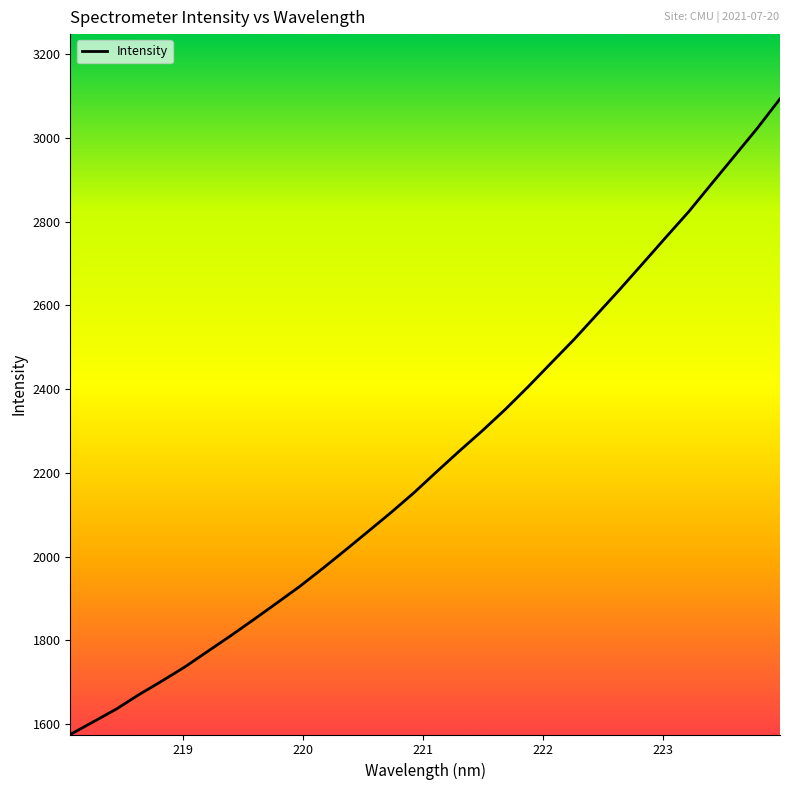

What is the greatest value displayed?

3093.6